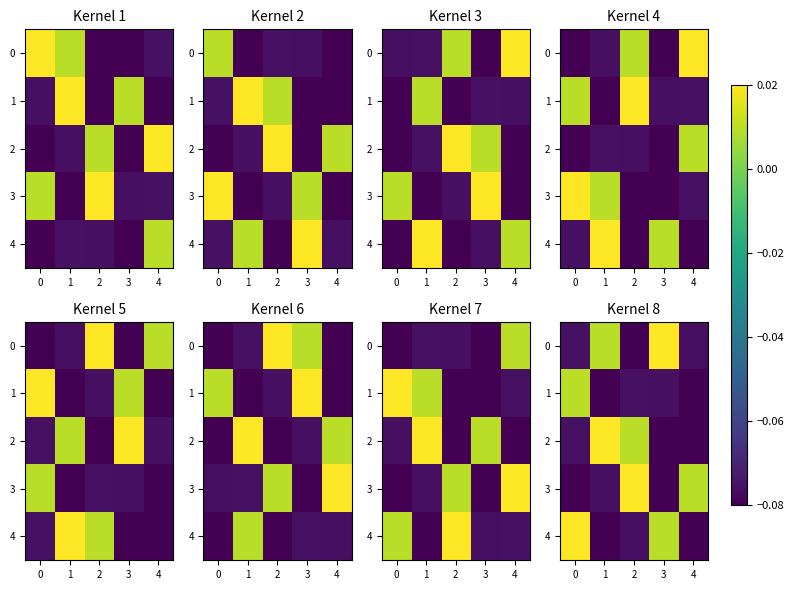

True or false: 1 has a value of -0.0 at 1.

False